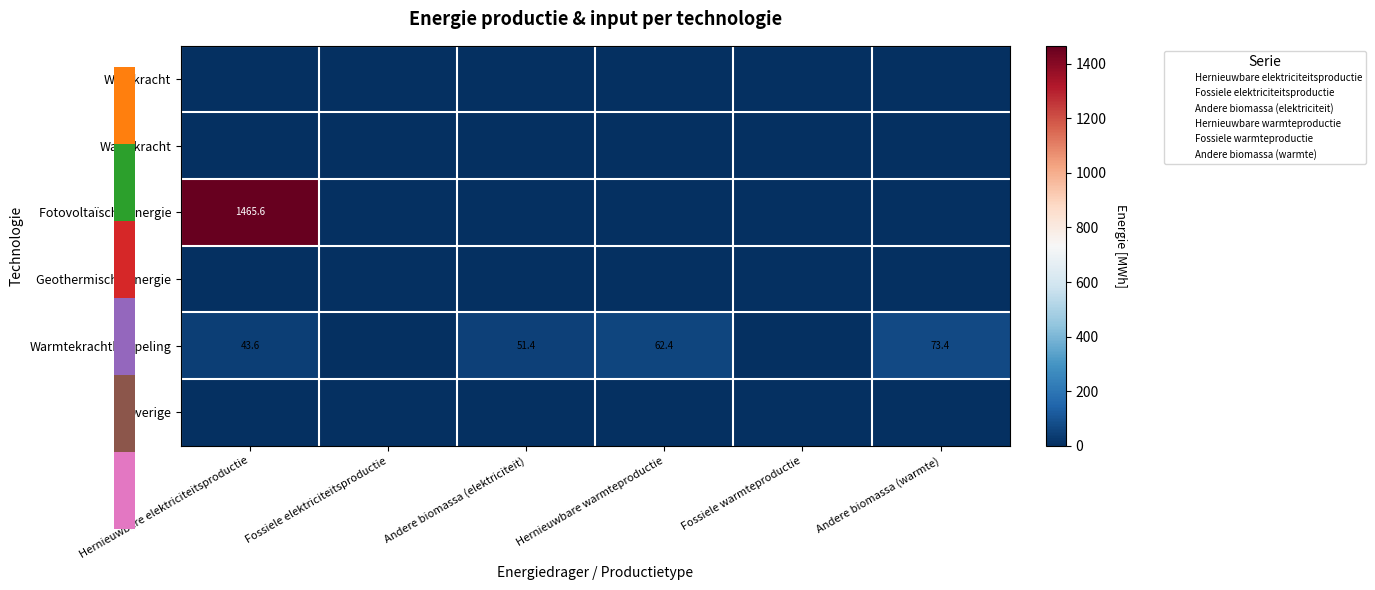

Which series changed the most between Hernieuwbare elektriciteitsproductie and Andere biomassa (warmte)?

Fotovoltaïsche energie